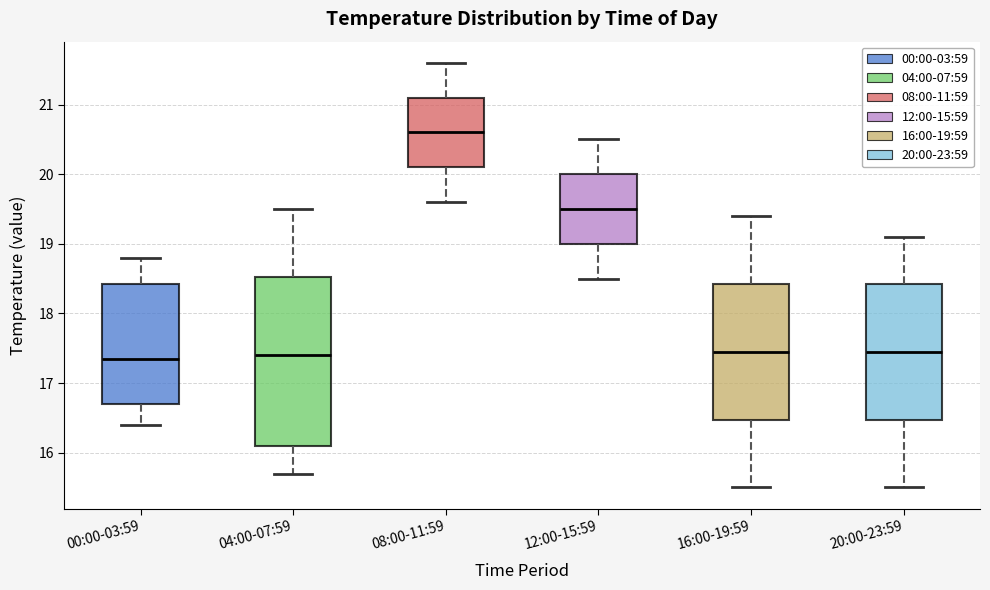

Comparing the boxes themselves (not the whiskers), which one is the tallest?

04:00-07:59